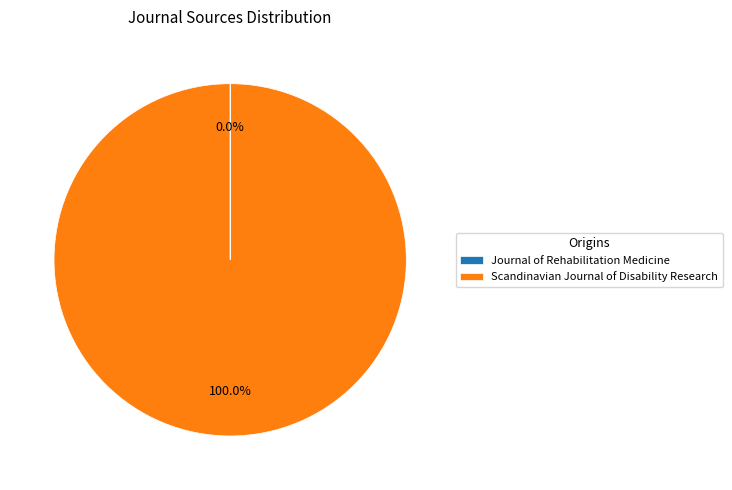

To the nearest percent, what percentage of the pie is Scandinavian Journal of Disability Research?

100%